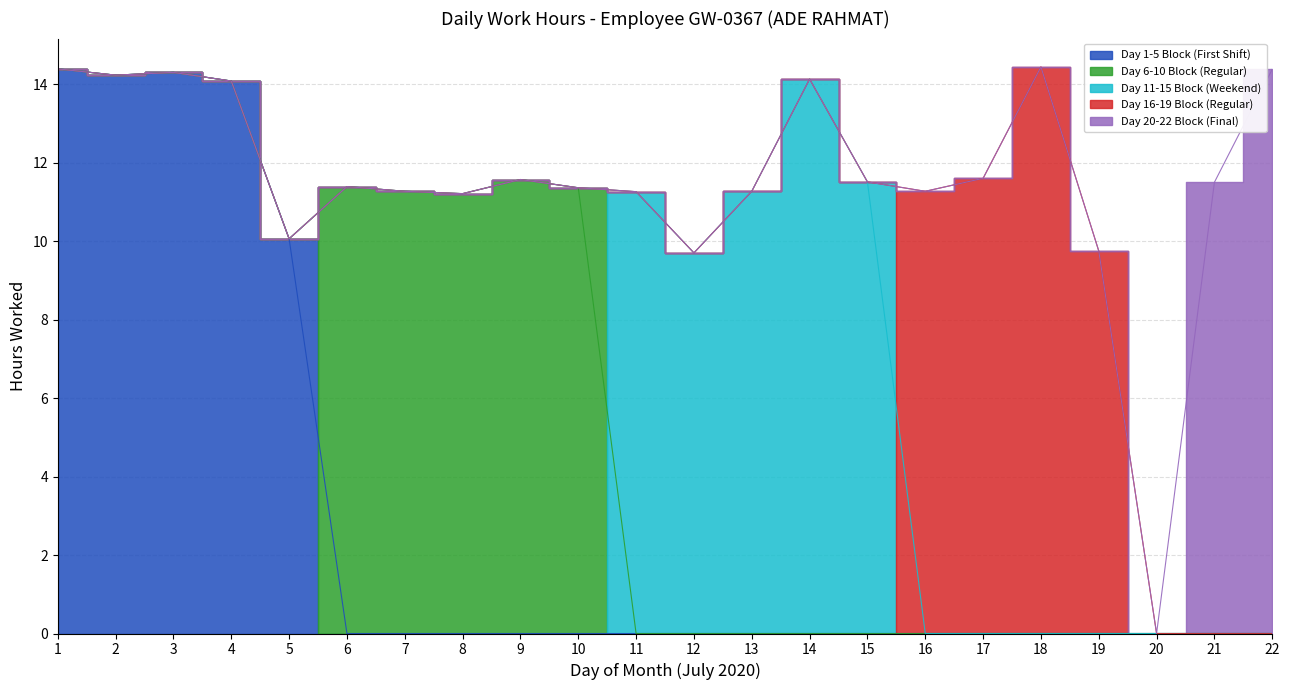

What is the average value of the Day 6-10 Block (Regular) series?

2.6